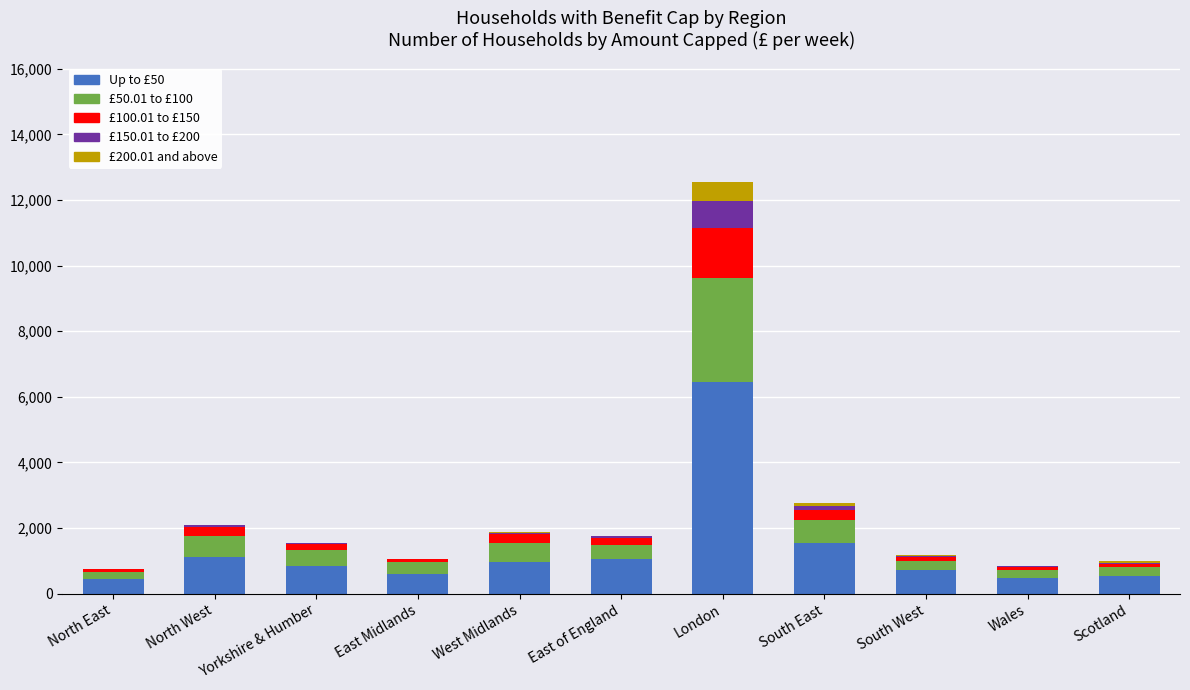

The value of Up to £50 at East of England is 1685. True or false?

False